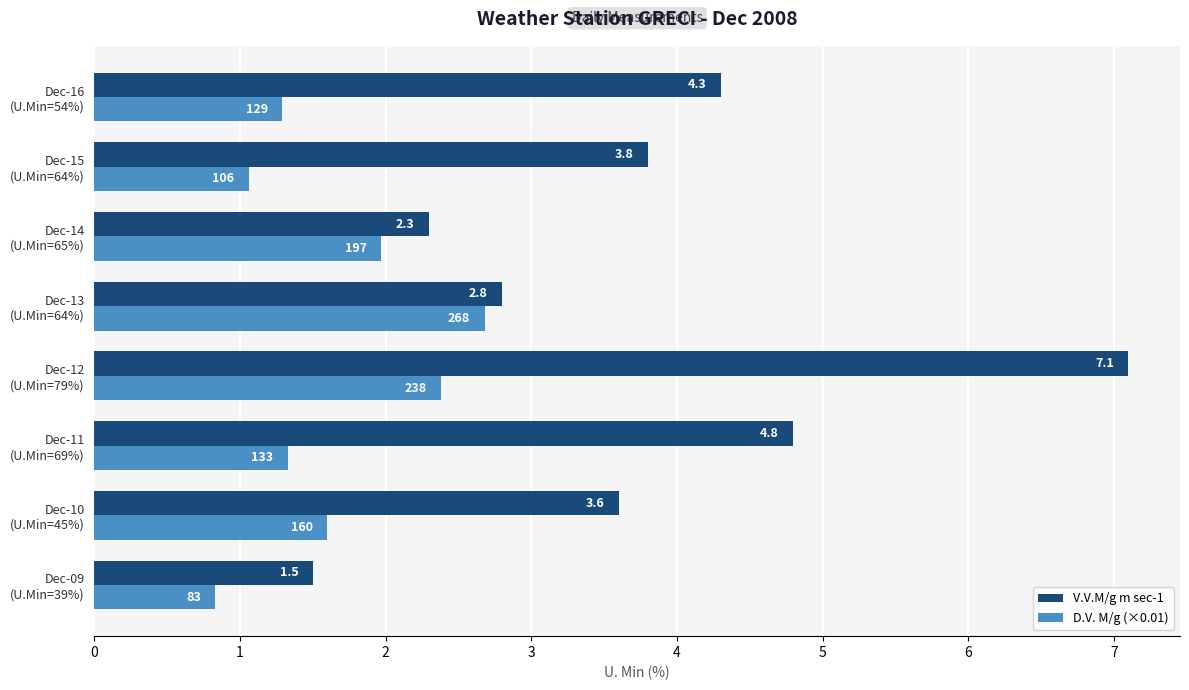

List the series in order of their peak value, lowest first.

D.V. M/g (×0.01), V.V.M/g m sec-1